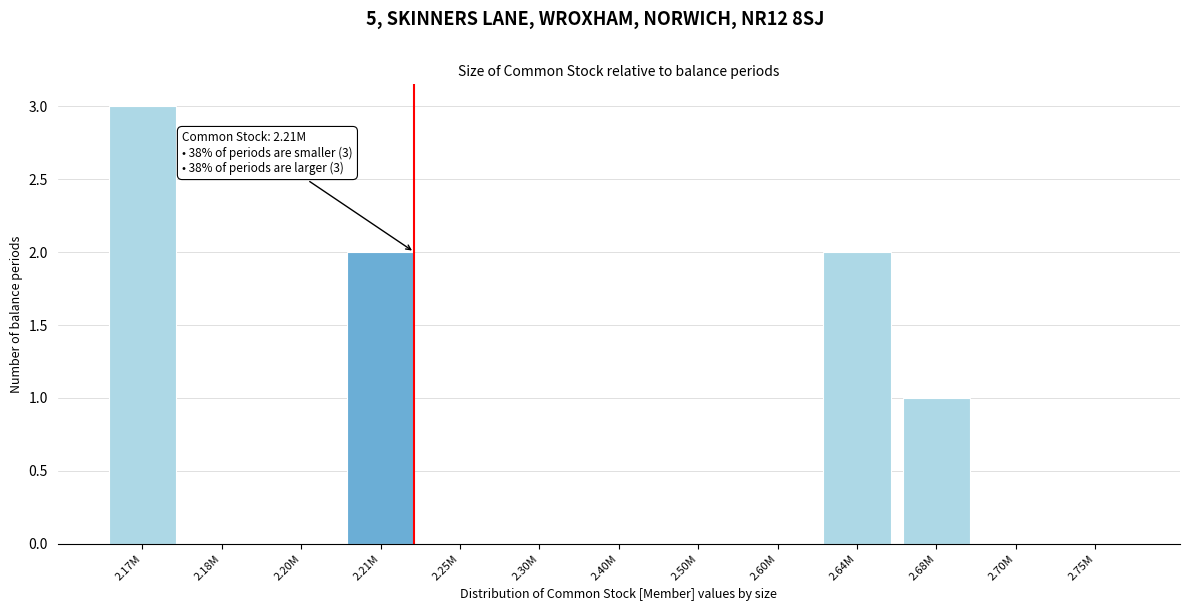

Reading left to right, extract all data points from this chart.

2.17M=3	2.18M=0	2.20M=0	2.21M=2	2.25M=0	2.30M=0	2.40M=0	2.50M=0	2.60M=0	2.64M=2	2.68M=1	2.70M=0	2.75M=0